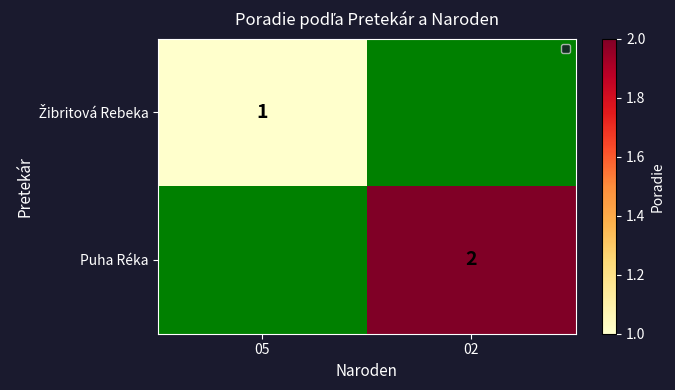

The Puha Réka series shows 2 at 02. True or false?

True